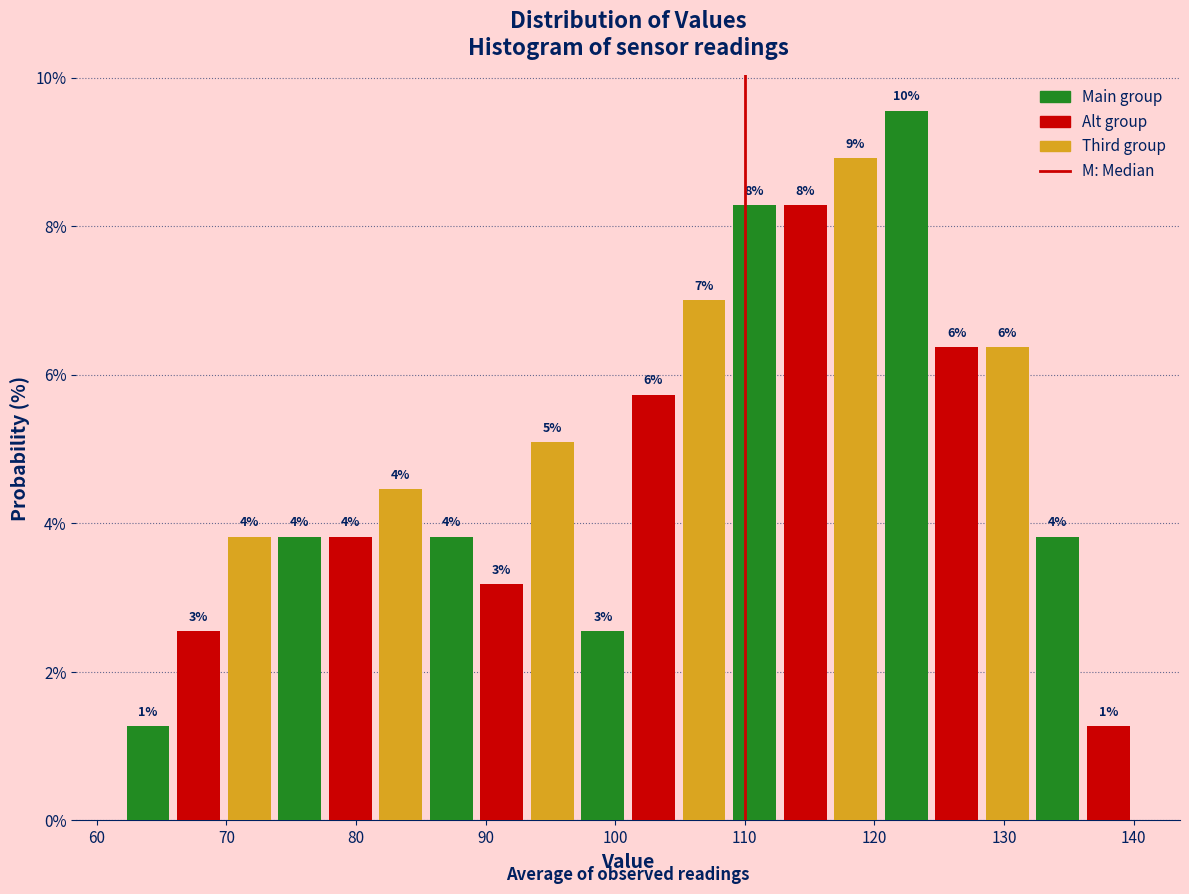

Around what value on the x-axis is the tallest bar? Give the approximate position of its centre, as read against the axis.

122